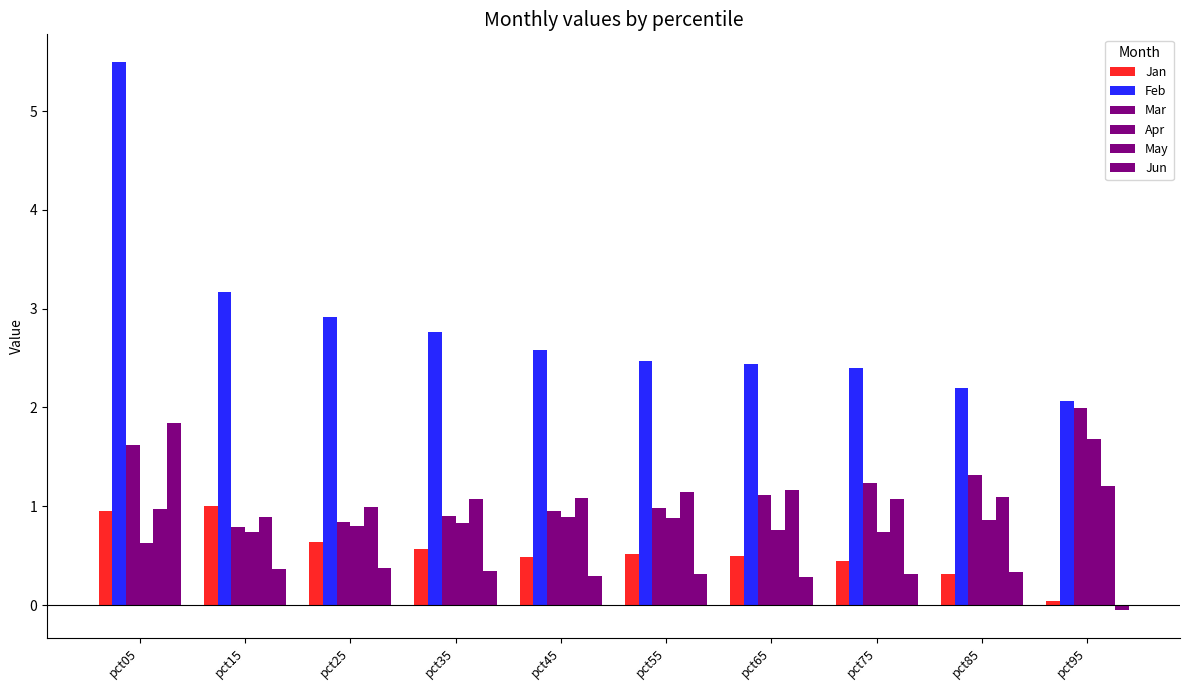

What is the value of the Apr bar at the 1st from the left?

0.6